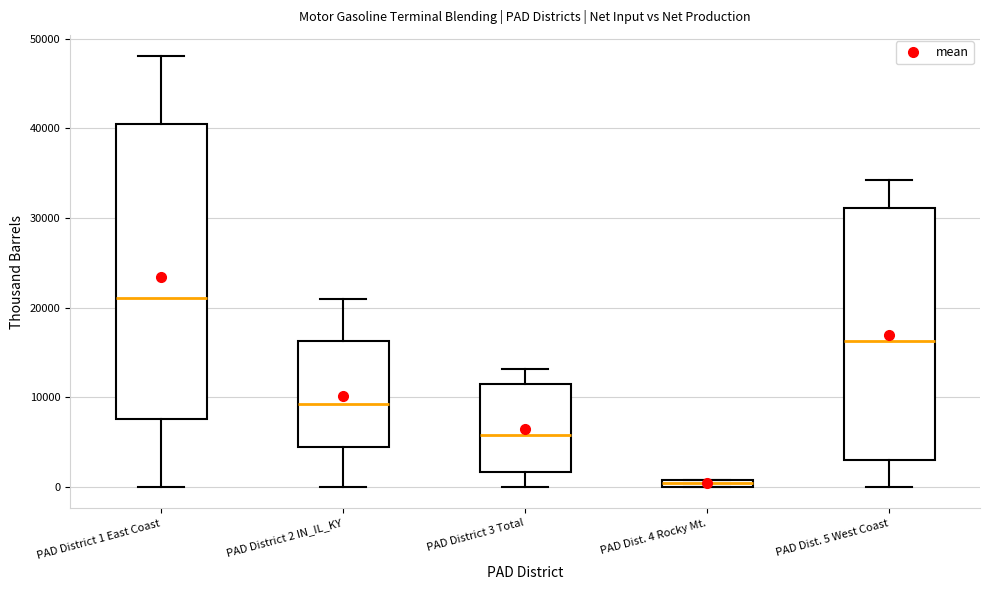

Which box's median line is the highest?

PAD District 1 East Coast